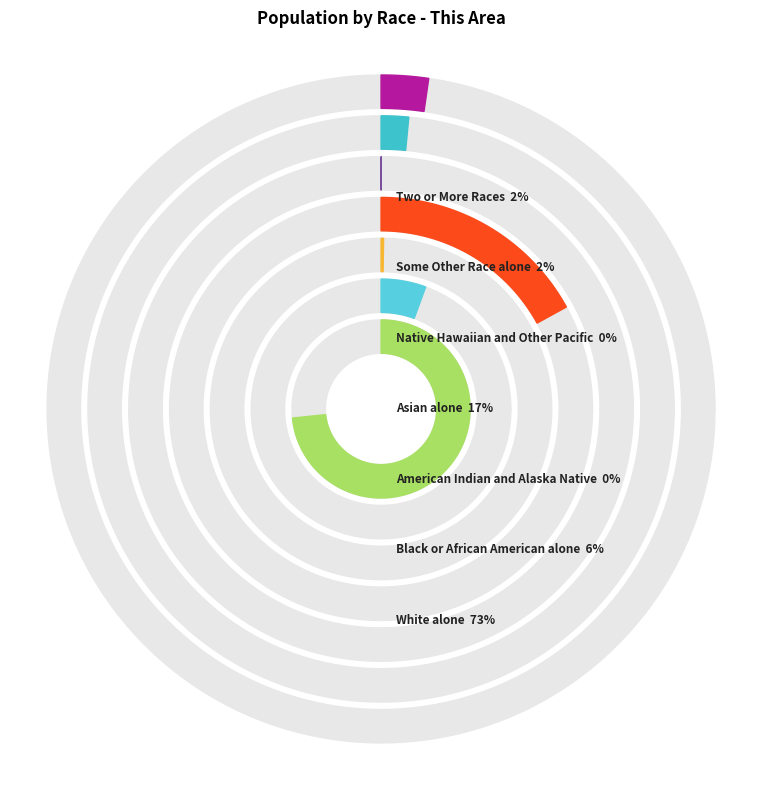

To the nearest percent, what is the average slice percentage?

14%